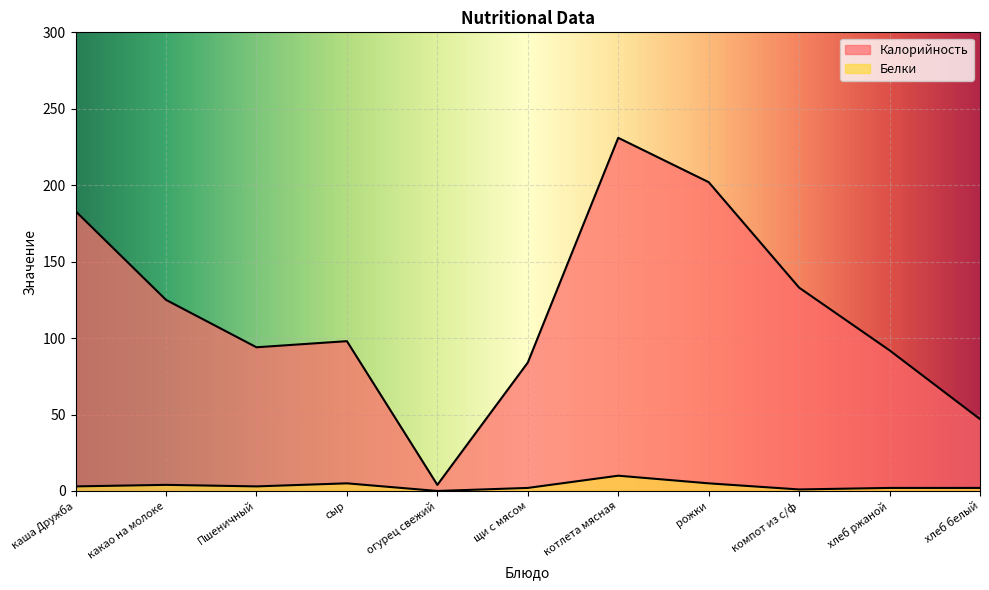

Where is Белки nearest to the value 5?

сыр